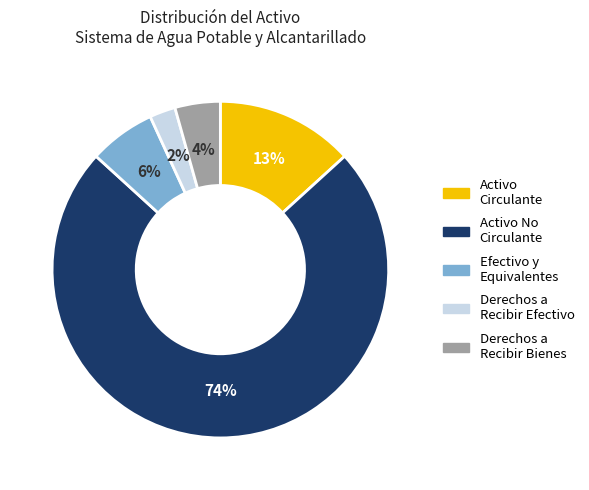

To the nearest percent, what is the average slice percentage?

20%